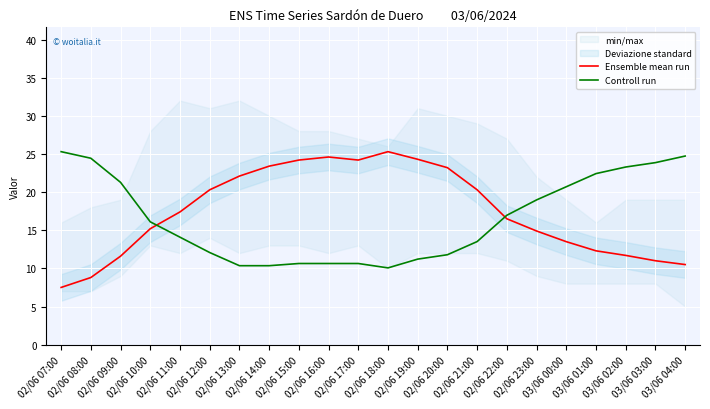

How many intersections are there between Ensemble mean run and Controll run?

2